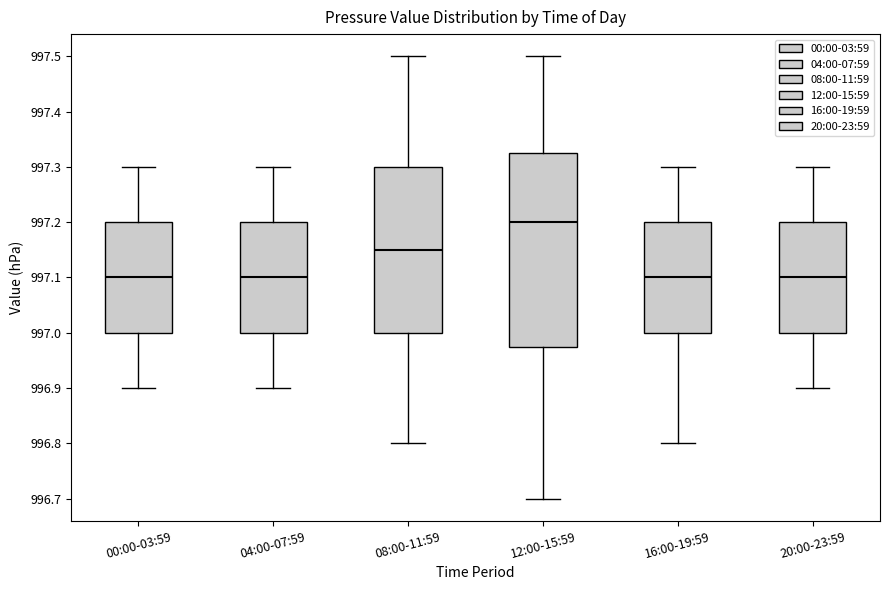

Reading left to right, transcribe this box plot: for each box, give where its median line is, the range the box spans, and where its two whiskers end, as read against the y-axis. The values are not printed on the chart, so give them approximately, as read against the axis.

00:00-03:59: median 997.10, box 997.00 to 997.20, whiskers 996.90 to 997.30
04:00-07:59: median 997.10, box 997.00 to 997.20, whiskers 996.90 to 997.30
08:00-11:59: median 997.15, box 997.00 to 997.30, whiskers 996.80 to 997.50
12:00-15:59: median 997.20, box 996.98 to 997.33, whiskers 996.70 to 997.50
16:00-19:59: median 997.10, box 997.00 to 997.20, whiskers 996.80 to 997.30
20:00-23:59: median 997.10, box 997.00 to 997.20, whiskers 996.90 to 997.30